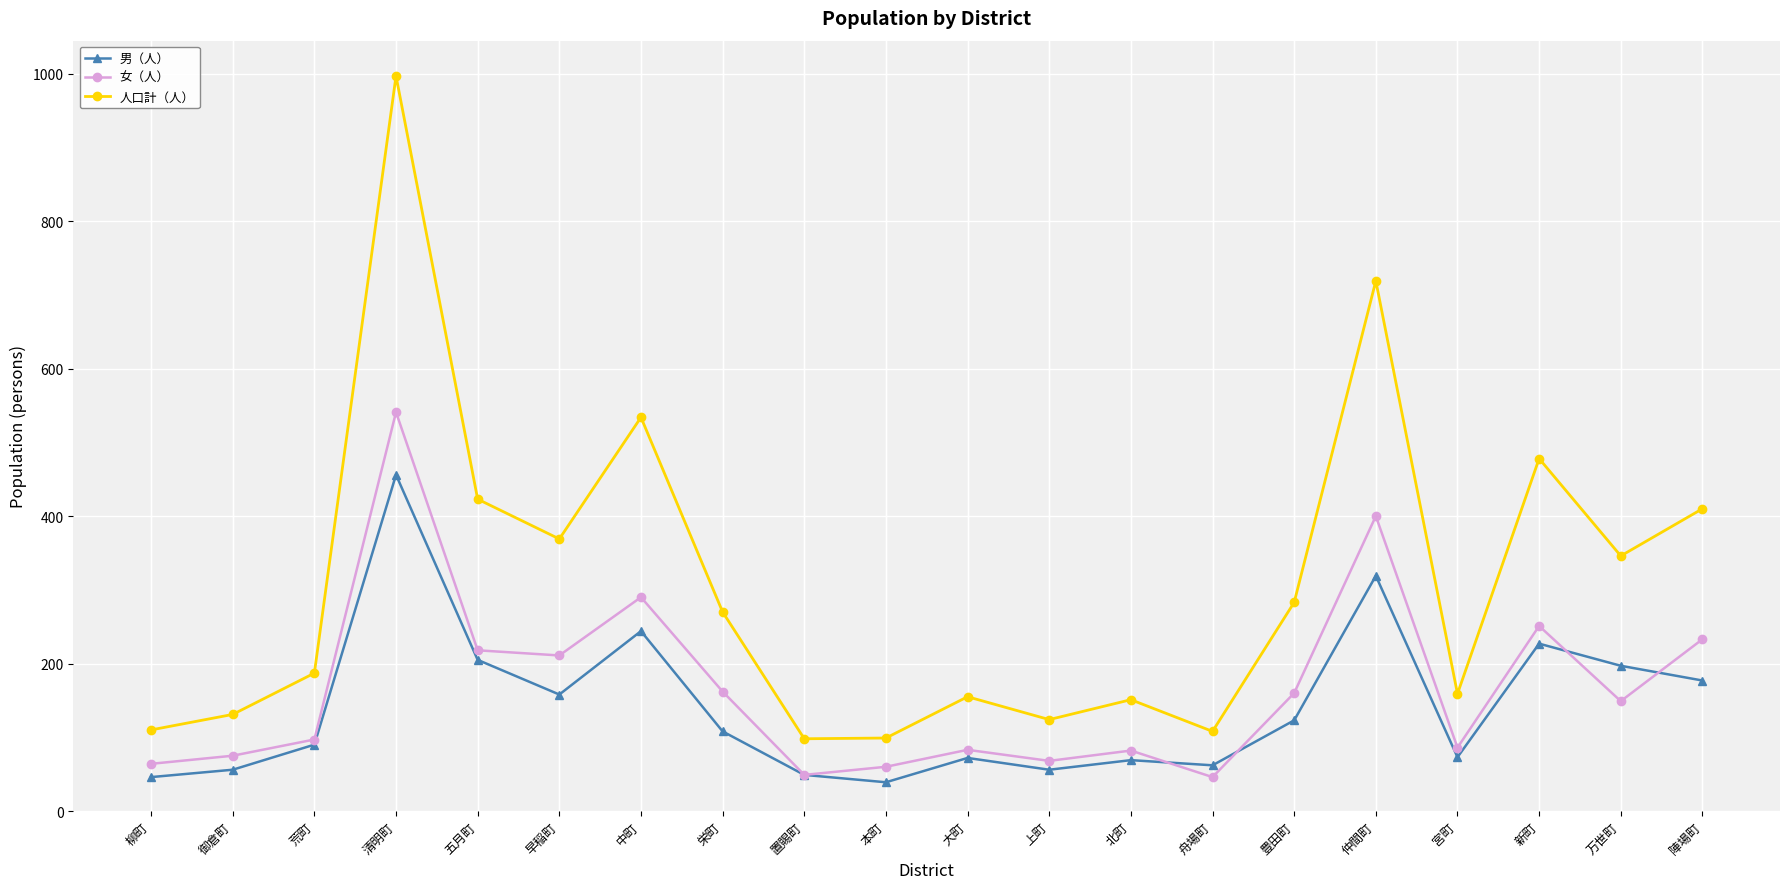

What is the label of the 2nd point from the right?

万世町